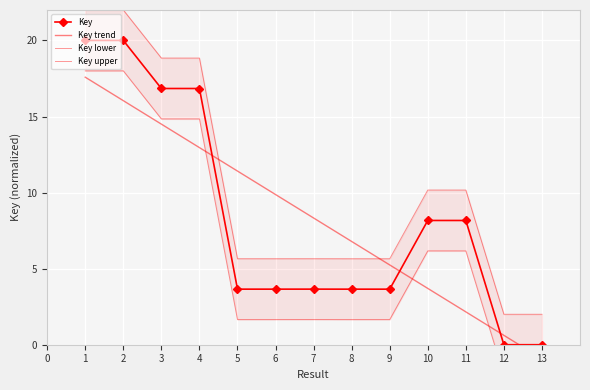

What is the sum of all Key lower values?

82.3